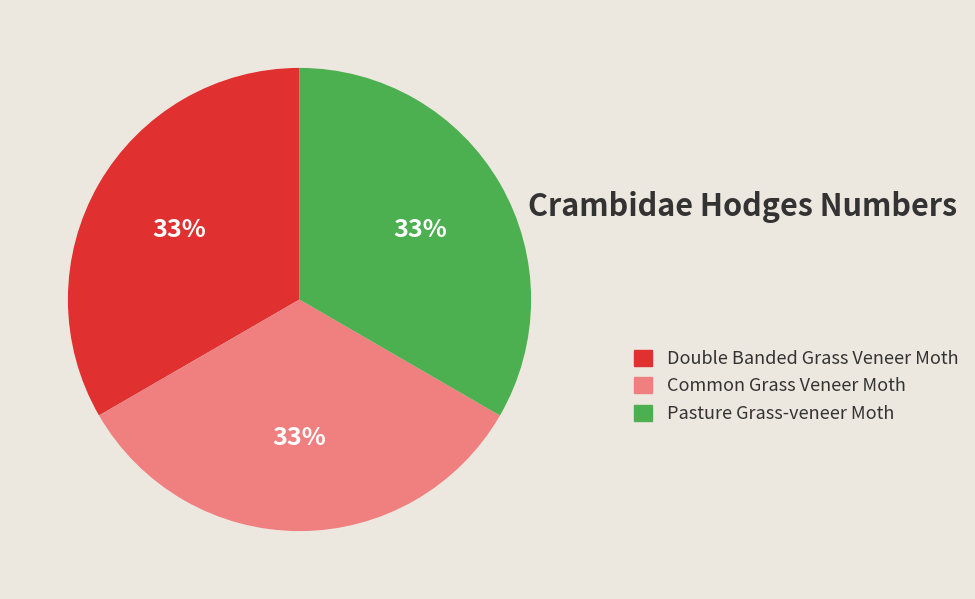

What is the ratio of the value at Double Banded Grass Veneer Moth to the value at Common Grass Veneer Moth?

1.0